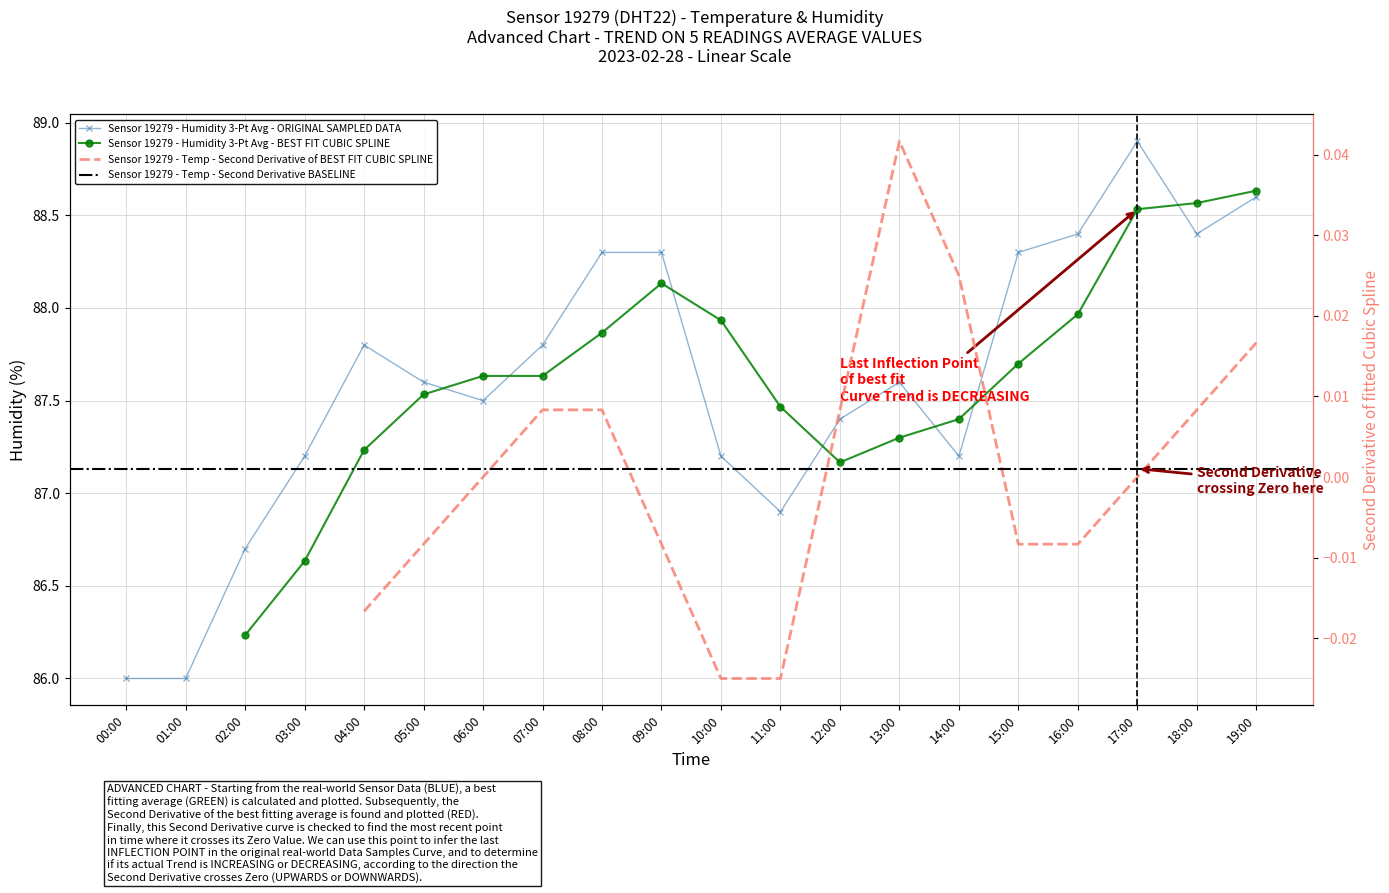

Where is the data nearest to the value 87?

11:00